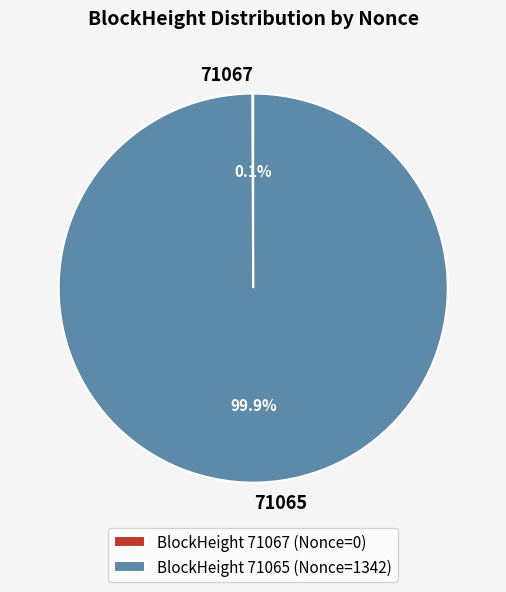

Does 71065 represent more than half of the total?

Yes